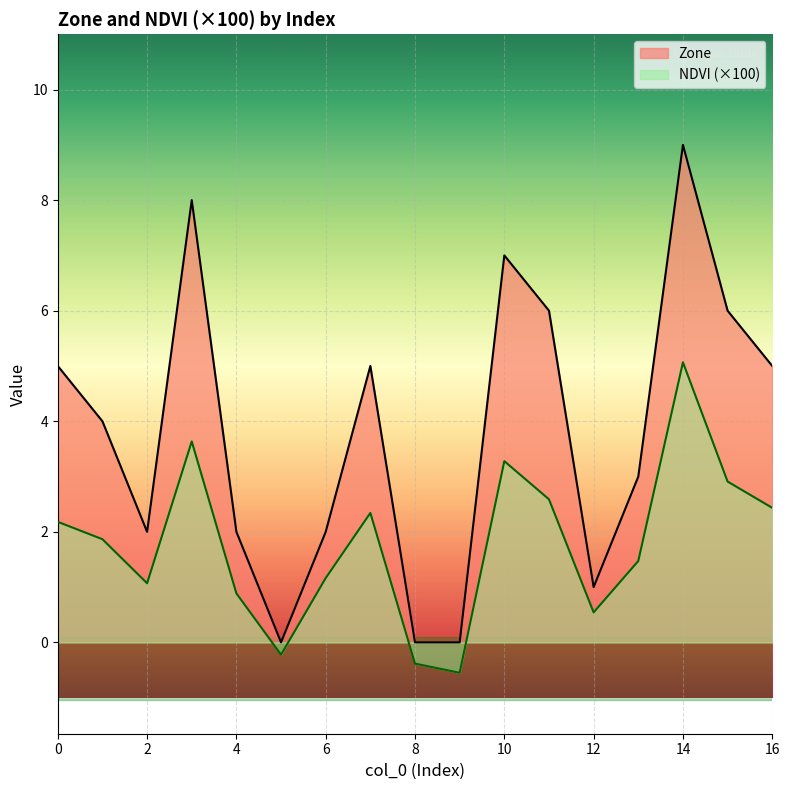

Which has a higher value, 1 or 2?

1